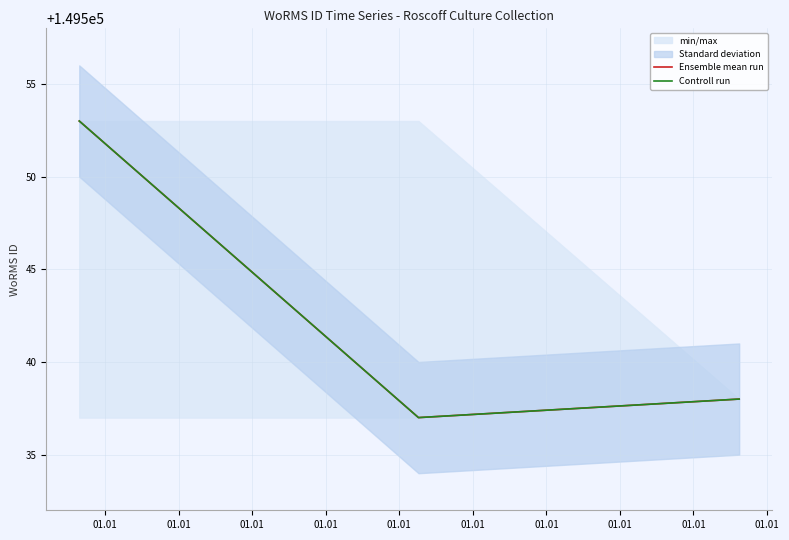

At how many categories does at least one series exceed 149551?

1